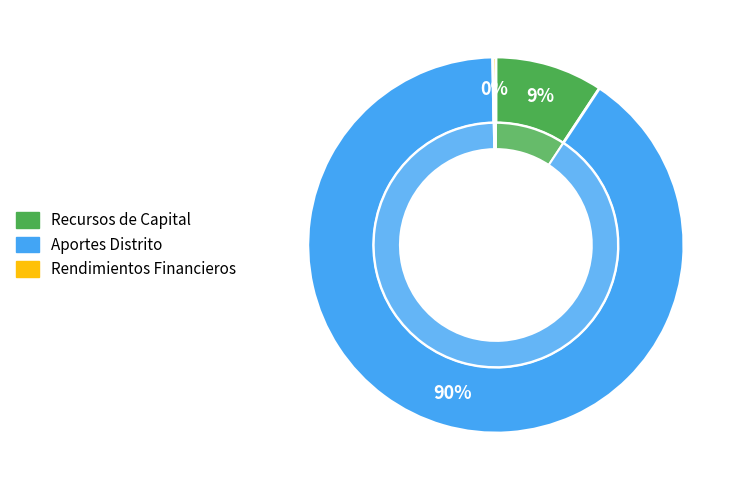

What percentage do Recursos de Capital and Rendimientos Financieros together represent?

9.6%